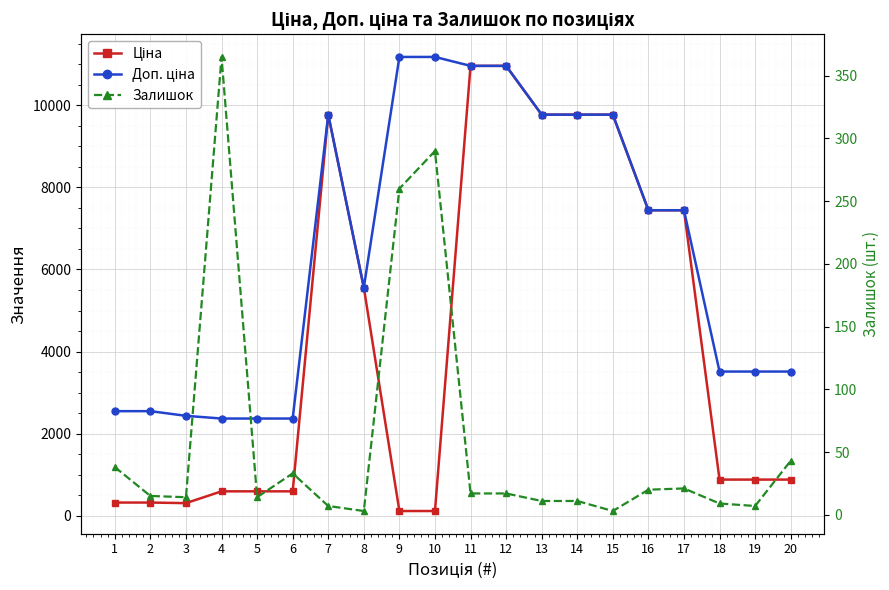

How many categories are shown in the chart?

20